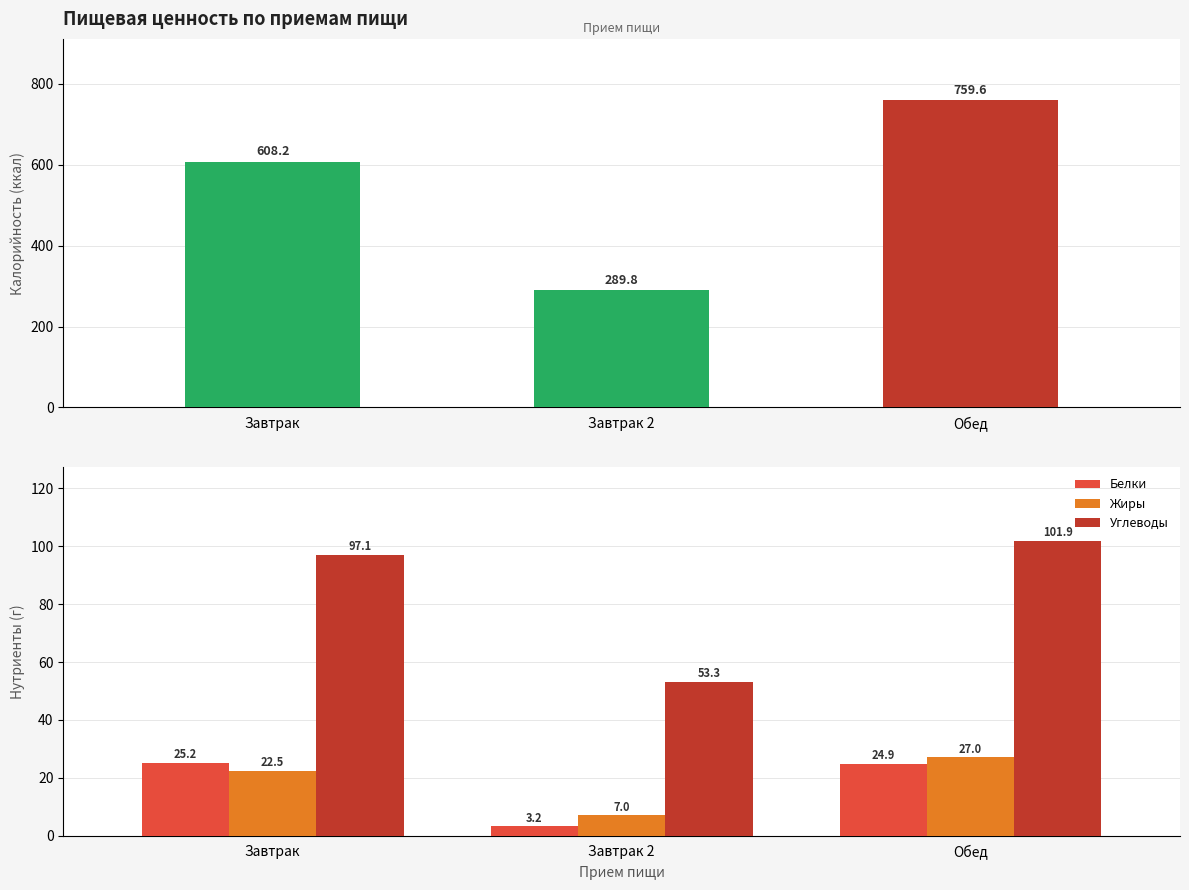

What position from the right is Обед?

1